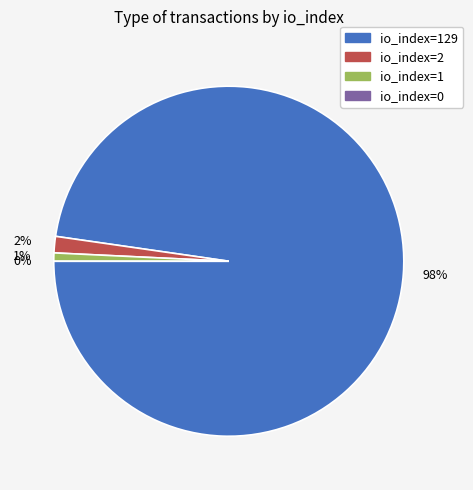

What percentage is the io_index=2 slice, to the nearest percent?

2%